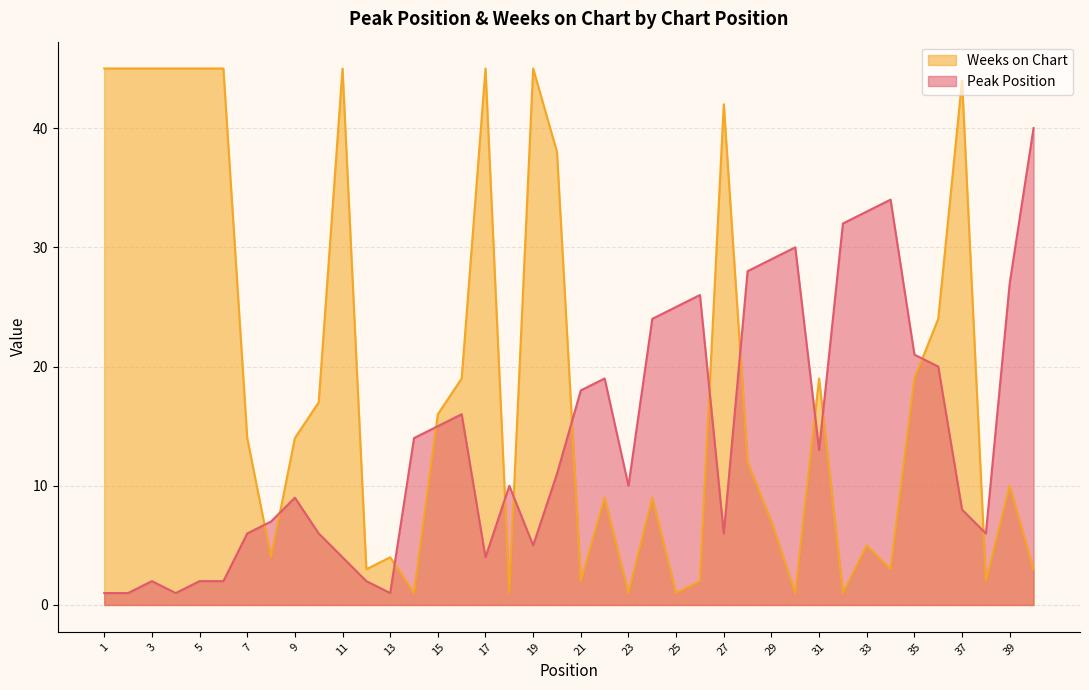

Which category has the lowest value in the Peak Position series?

1